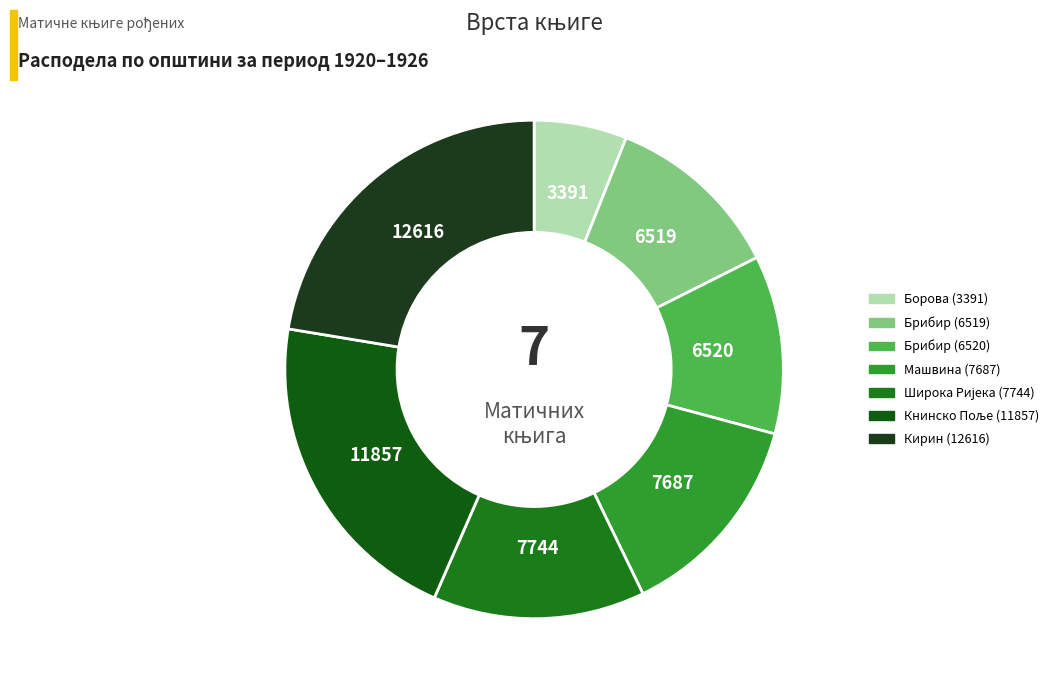

To the nearest percent, what is the difference between the Борова (3391) and Брибир (6520) slice percentages?

6%